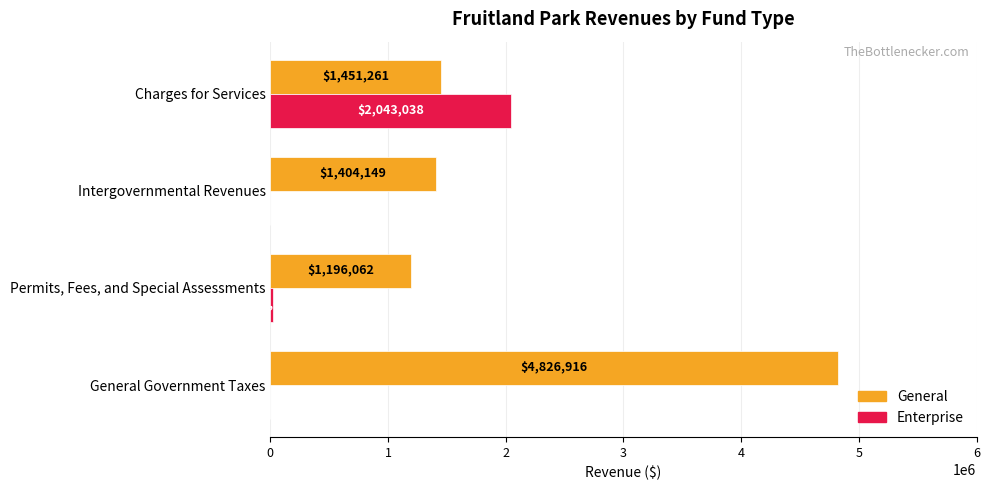

The General series shows 7793828 at General Government Taxes. True or false?

False